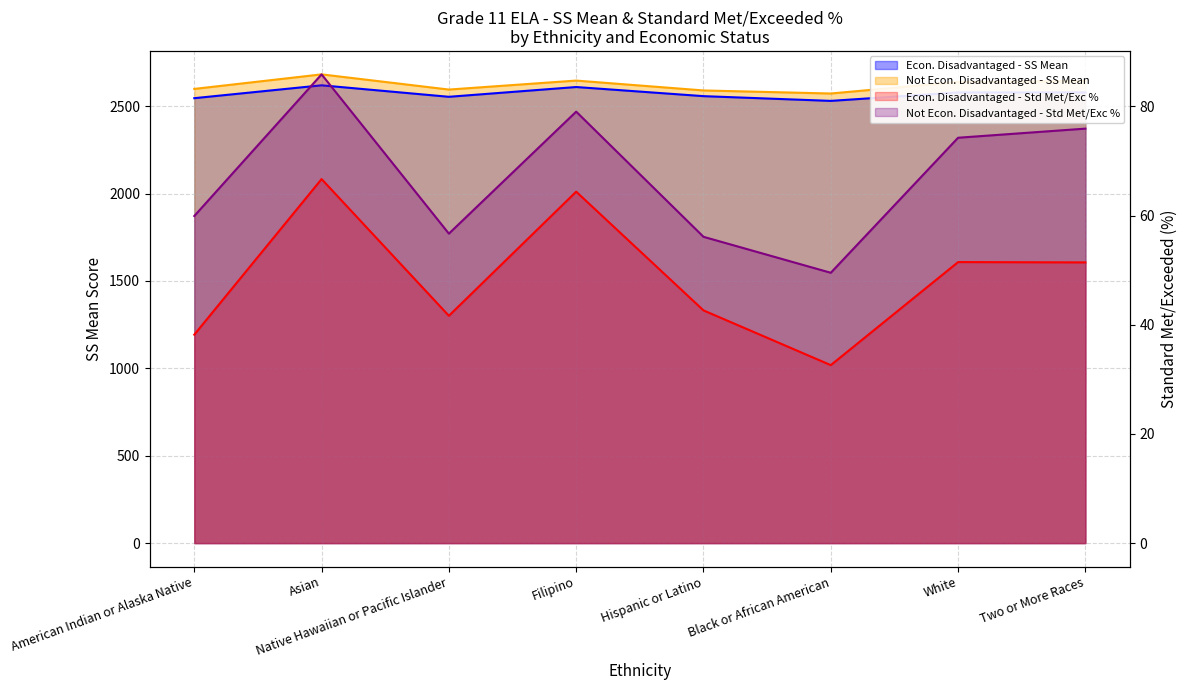

What is the difference between the maximum and minimum values in the Not Econ. Disadvantaged - Std Met/Exc % series?

36.3